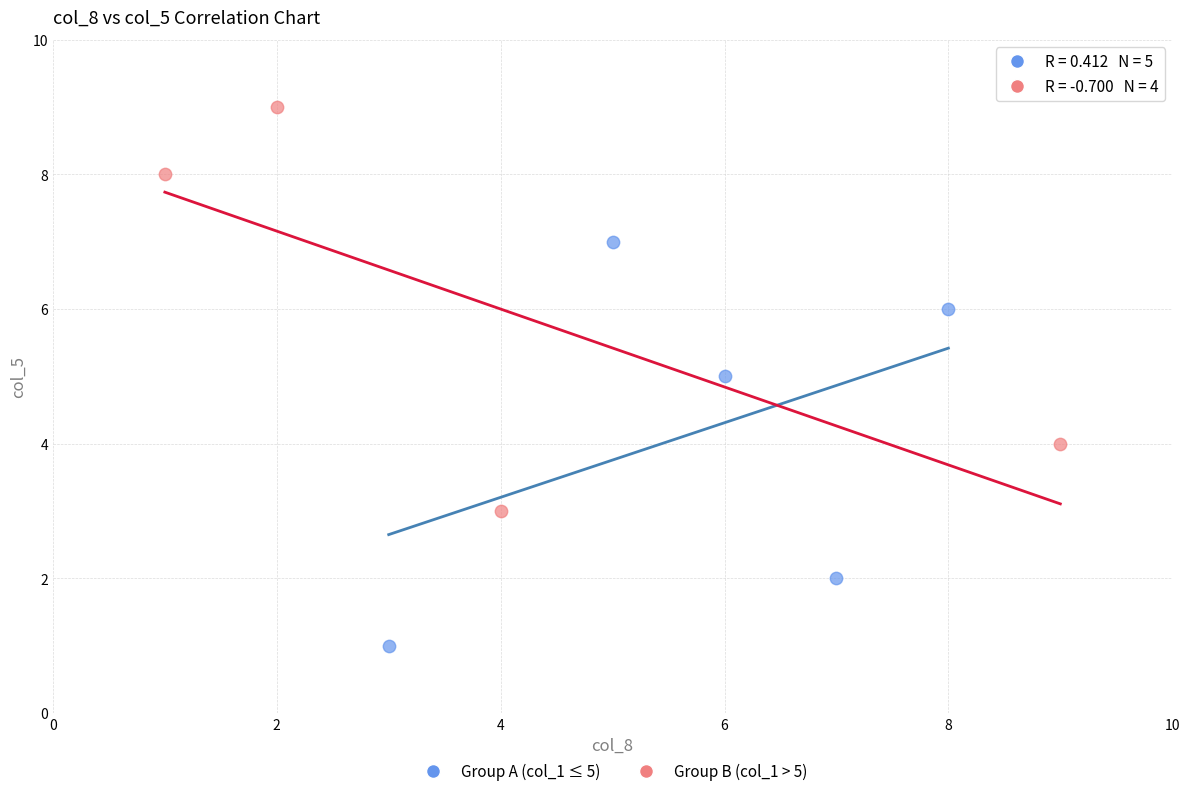

Which series contains the lowest Y value?

Group A (col_1 ≤ 5)